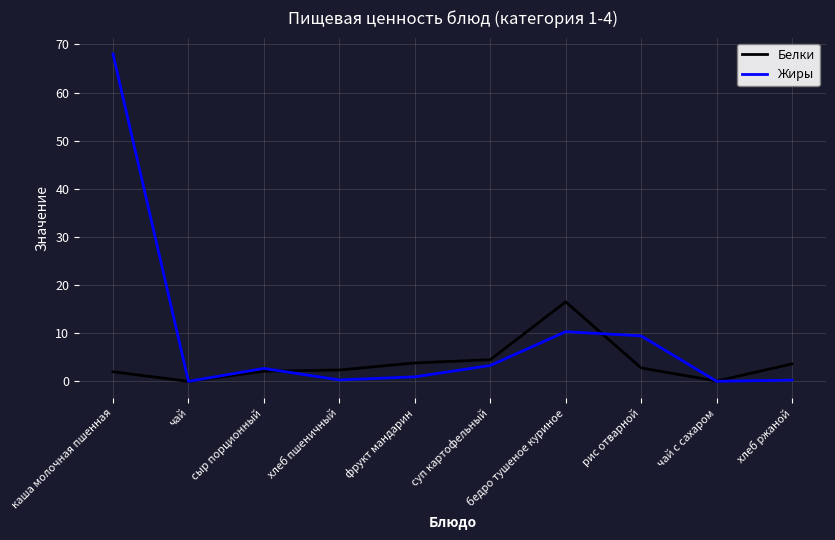

At which category is the sum across all series the highest?

каша молочная пшенная